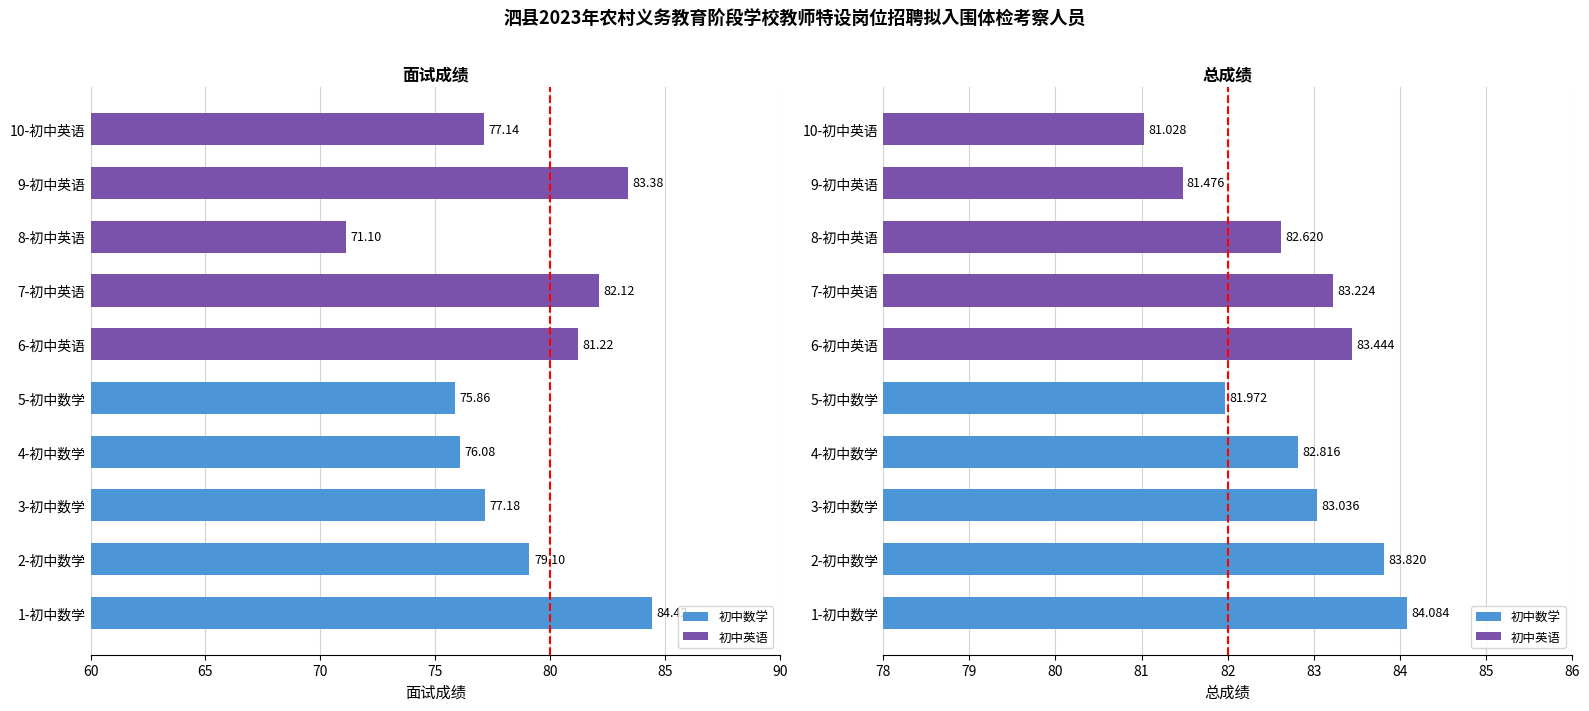

What is the difference between the highest and lowest values at 5-初中数学?

6.1